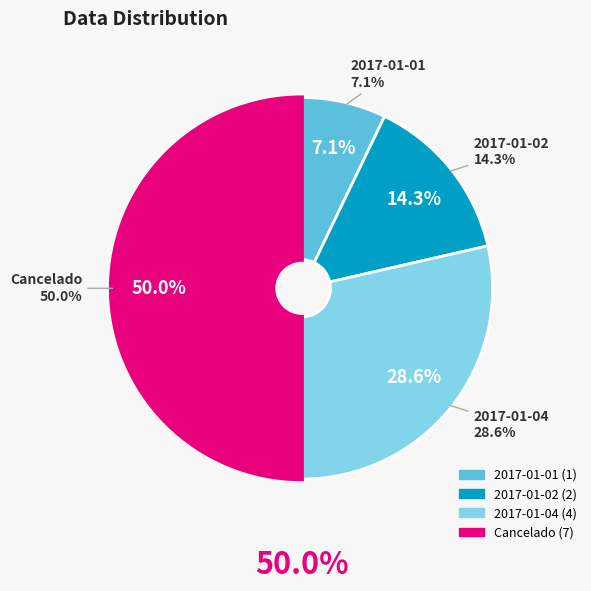

Count the number of slices in the pie.

4